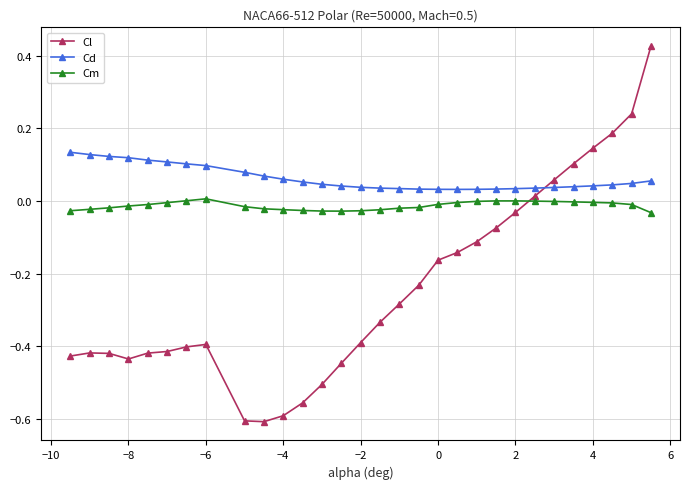

Which series has the largest total across all categories?

Cd